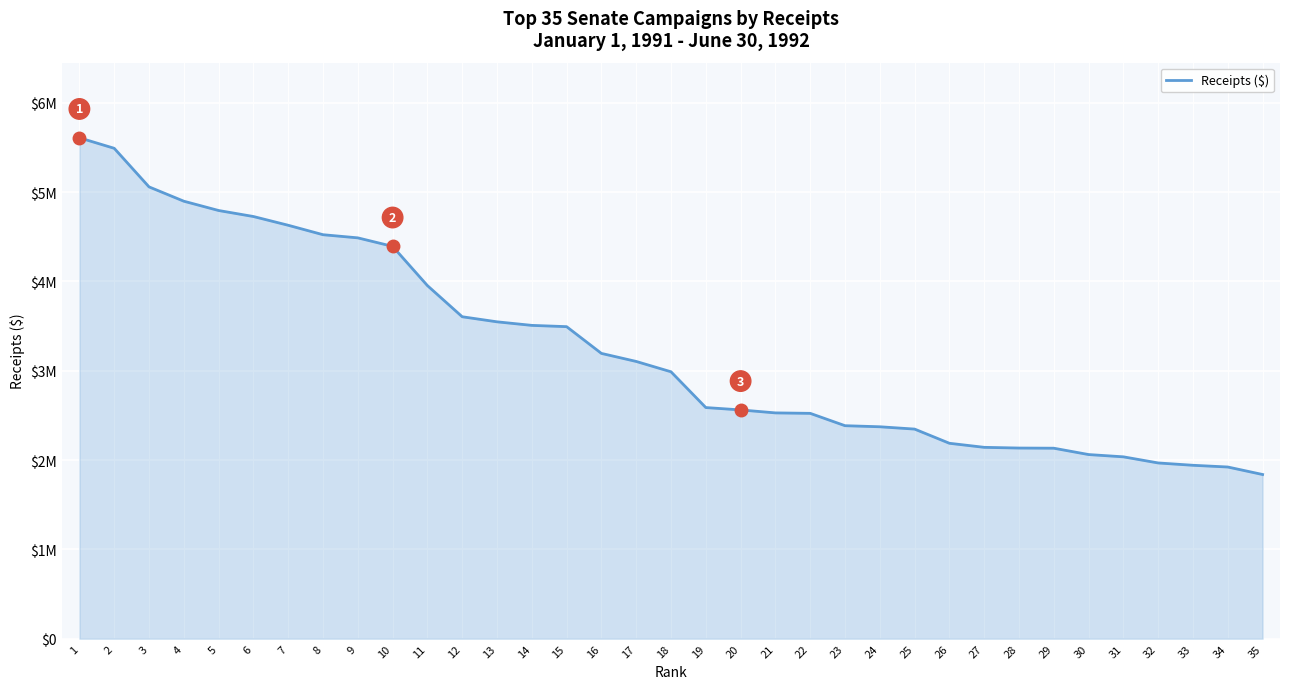

What is the change in value from 5 to 30?

-2732121